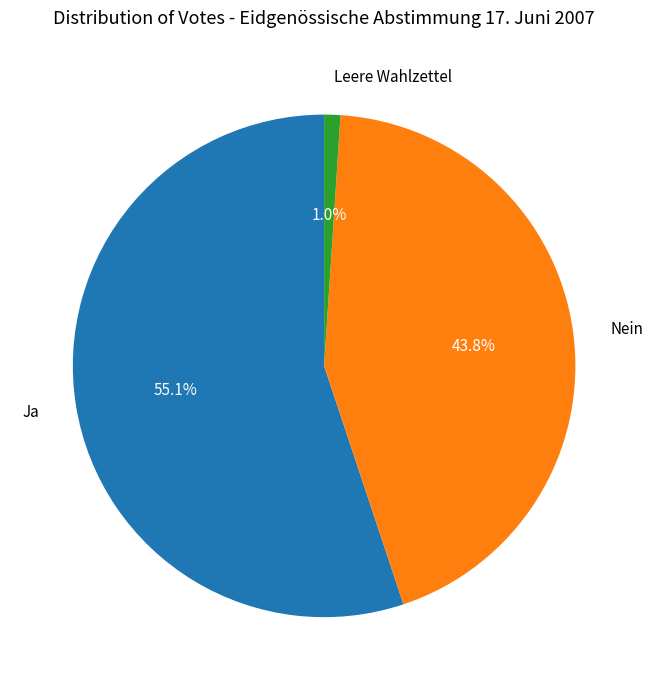

What portion of the pie excludes Leere Wahlzettel?

99.0%